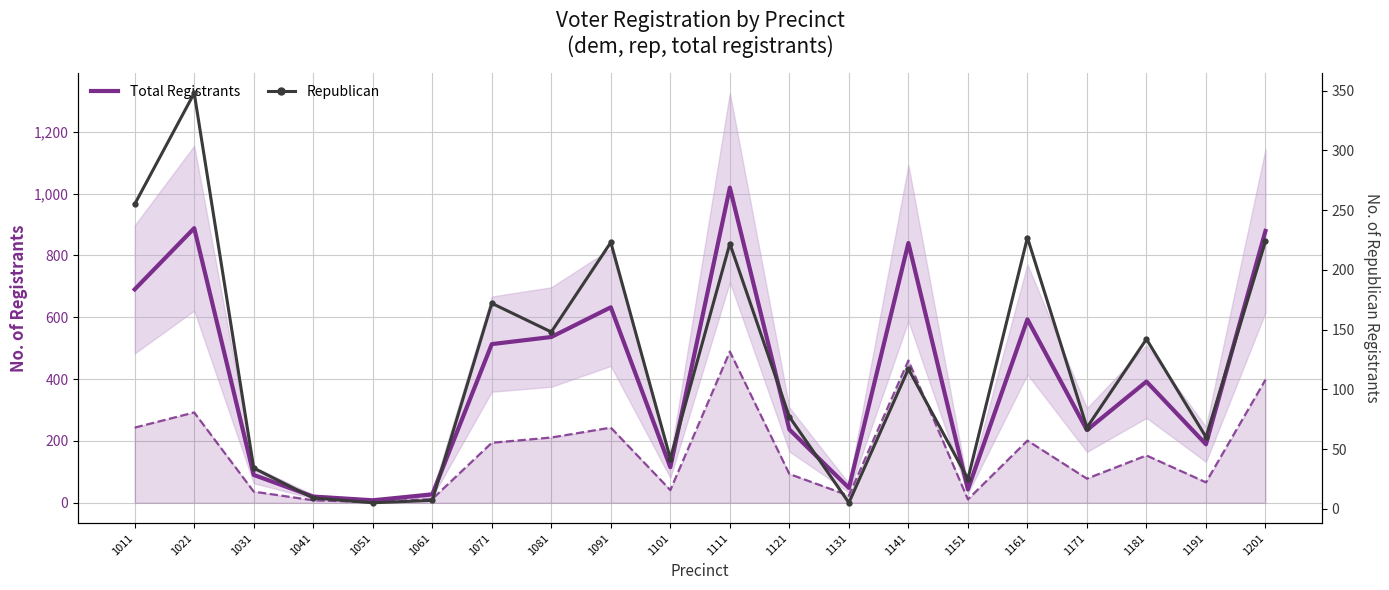

What is the highest value of the Democrat series?

489